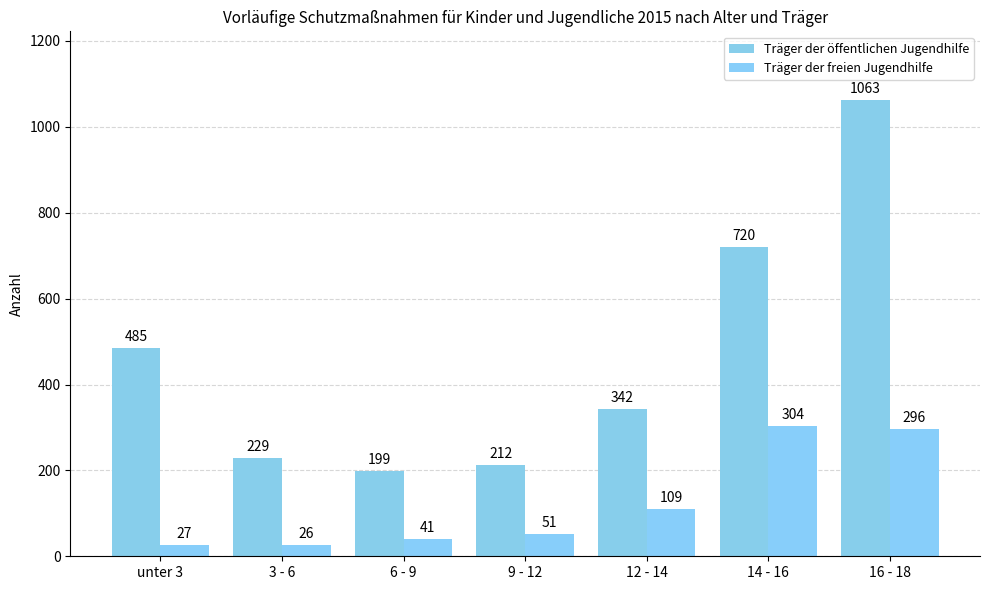

What is the difference between the Träger der öffentlichen Jugendhilfe values at 14 - 16 and 3 - 6?

491